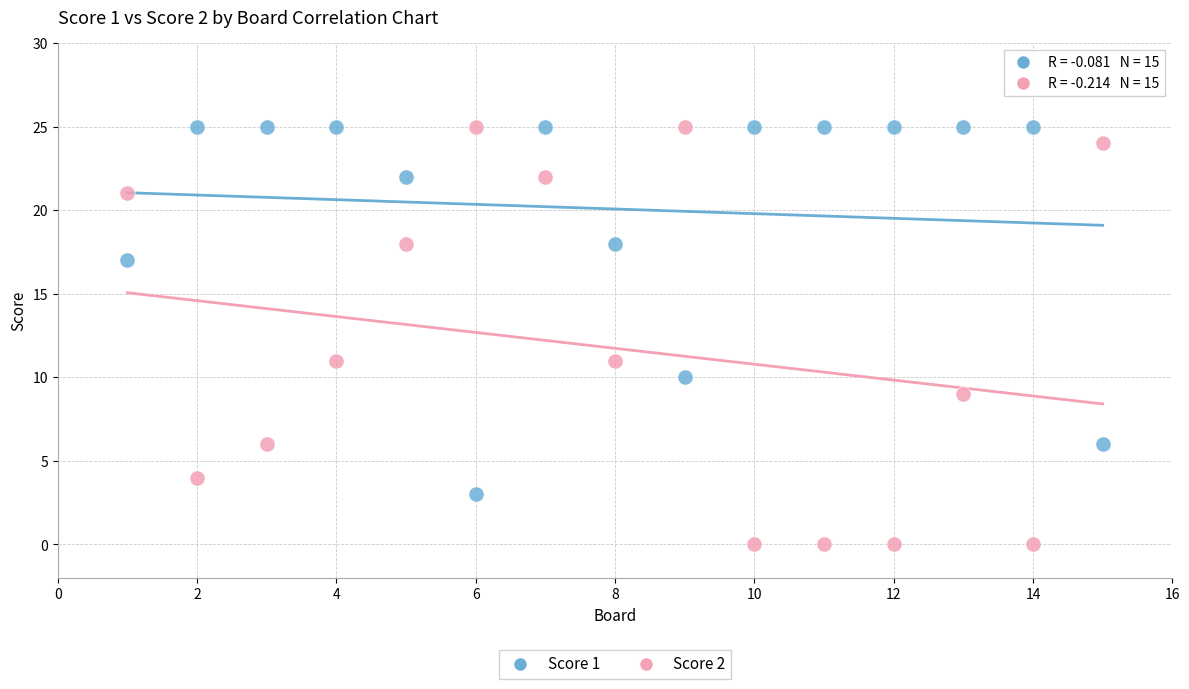

Across all data points, what is the range of Y values (max minus min)?

25